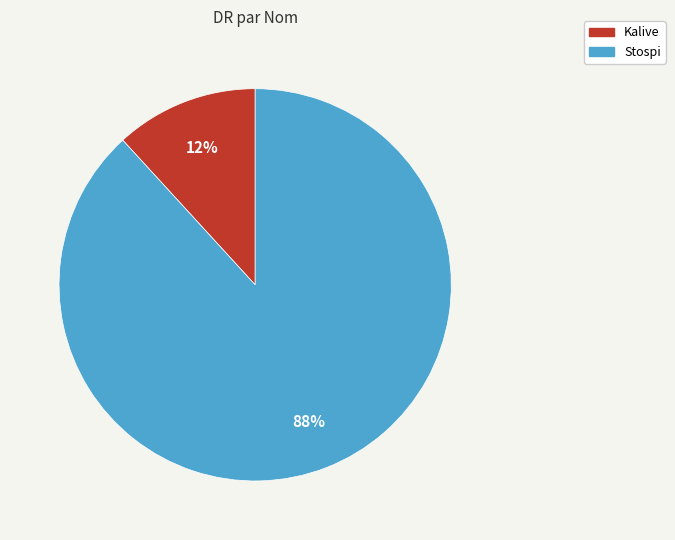

Which slice represents more than half of the pie?

Stospi